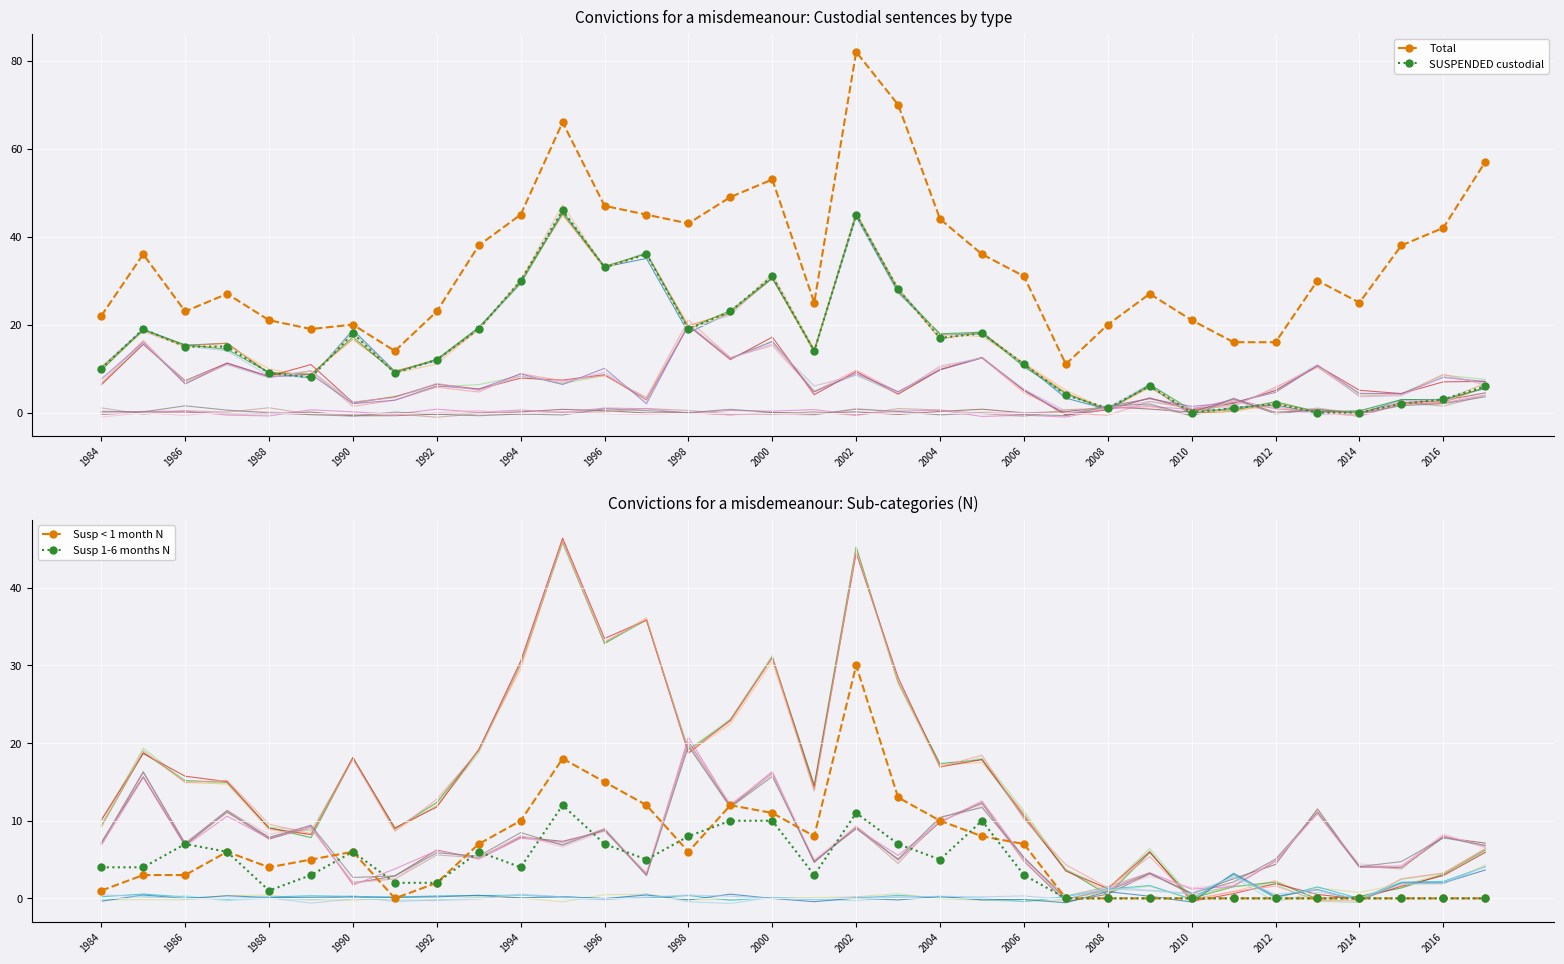

What are all the series names shown in the legend?

Total, SUSPENDED custodial, Susp < 1 month N, Susp 1-6 months N